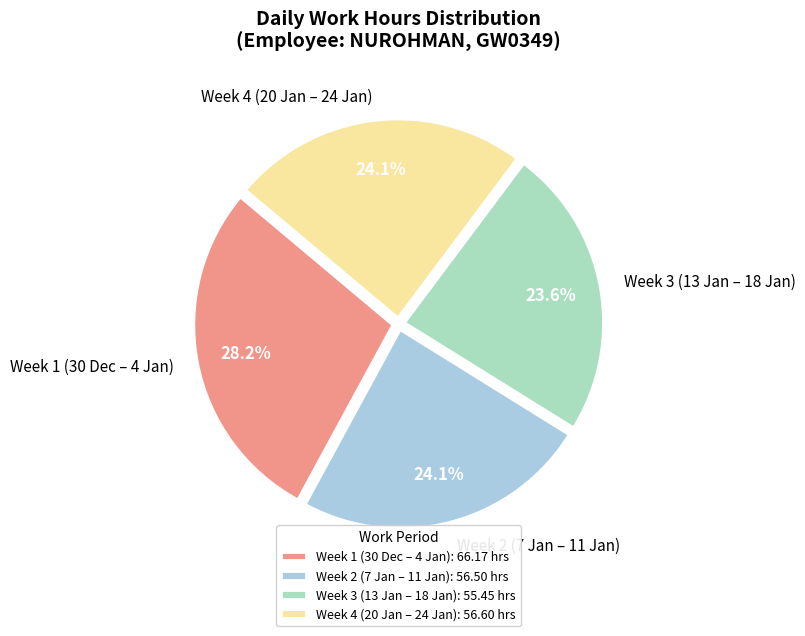

To the nearest percent, what is the average slice percentage?

25%